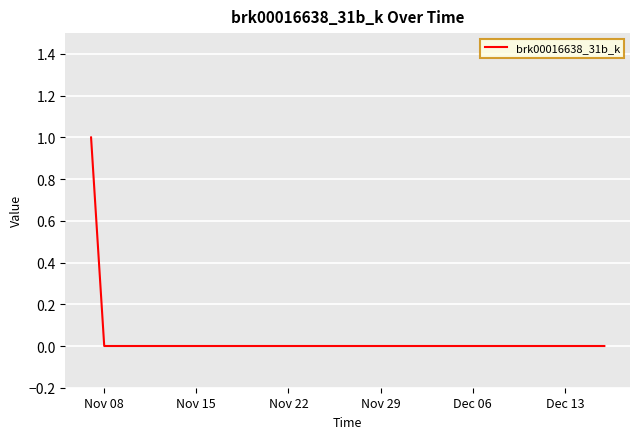

Does the chart display data point markers on the line(s)?

No